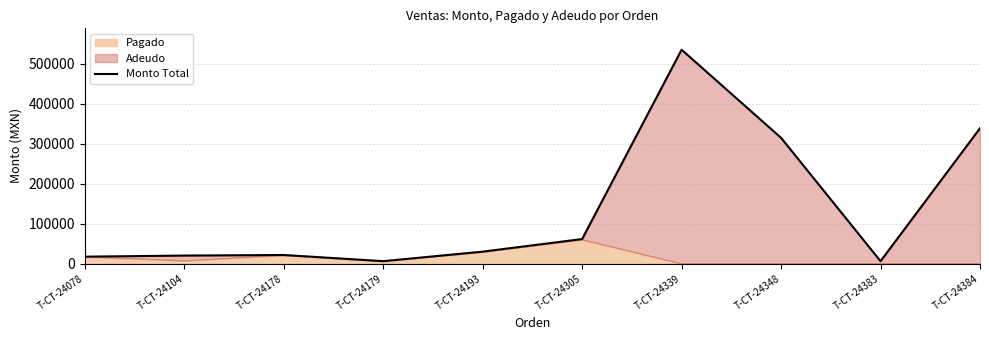

How many lines are shown in the chart?

1